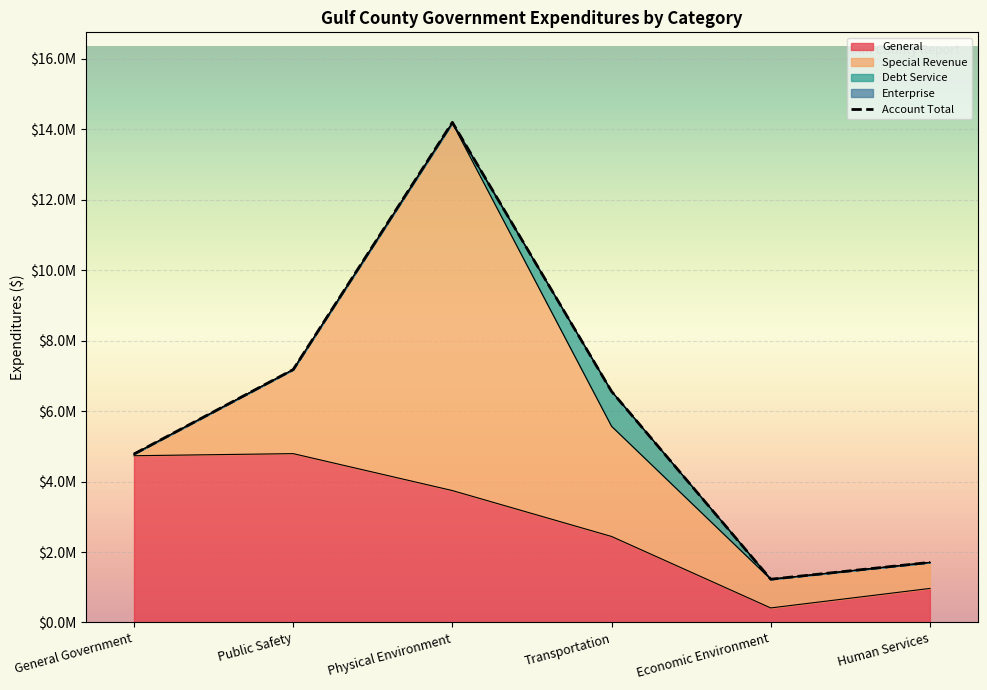

At which category does the chart reach its minimum across all series?

General Government